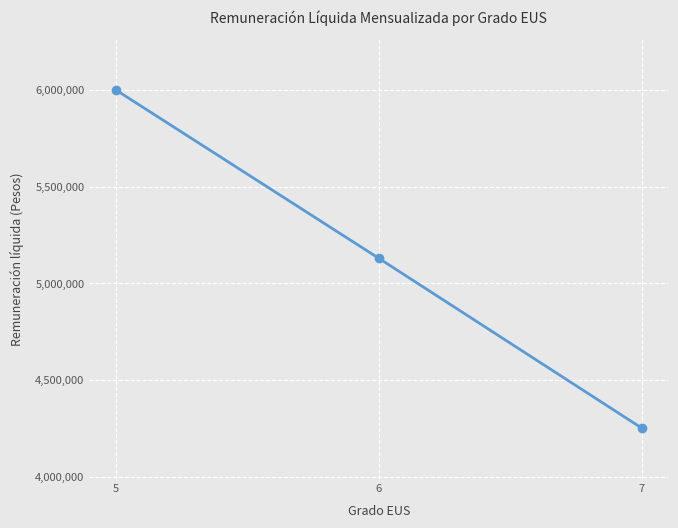

At which label is the value closest to 5125597?

6